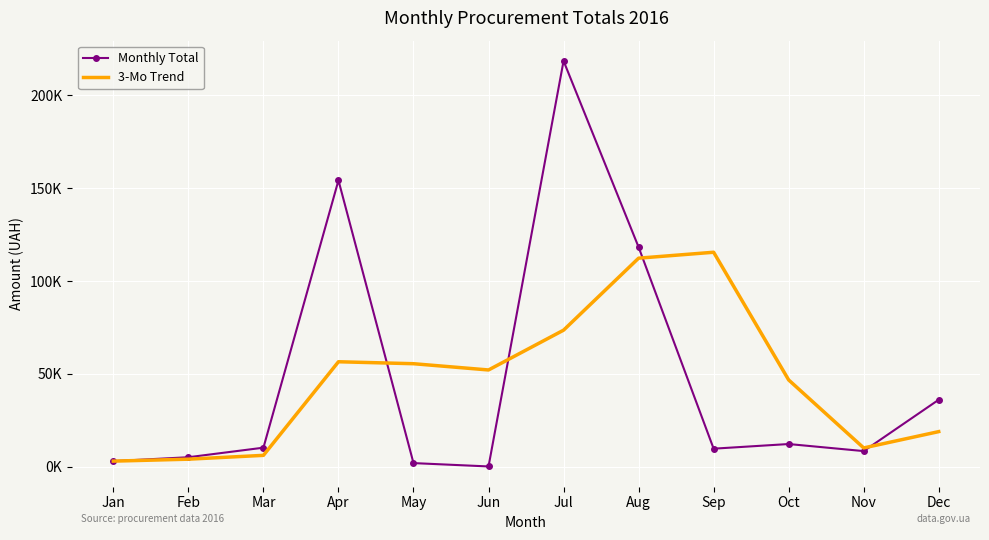

What are all the series names shown in the legend?

Monthly Total, 3-Mo Trend